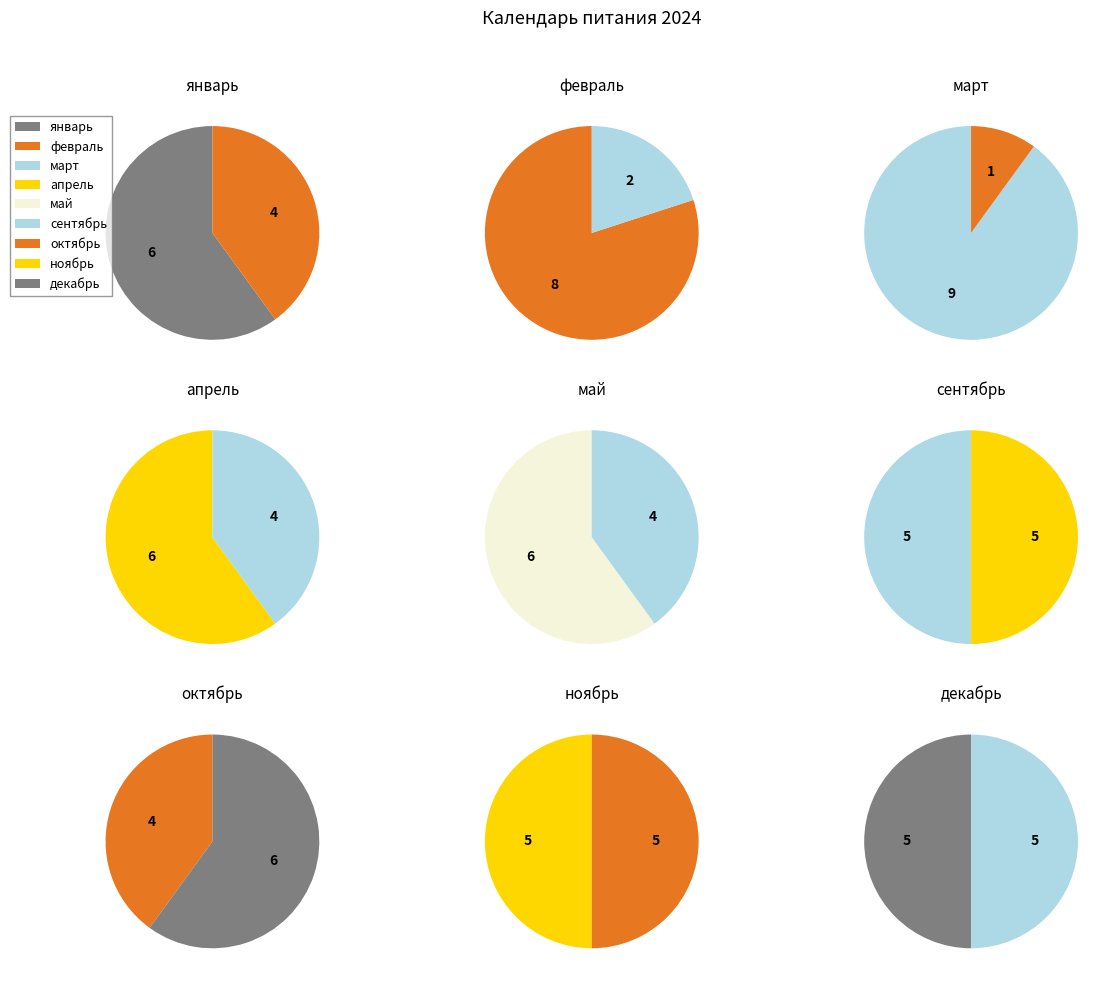

What is the ratio of the value at декабрь to the value at май?

0.8